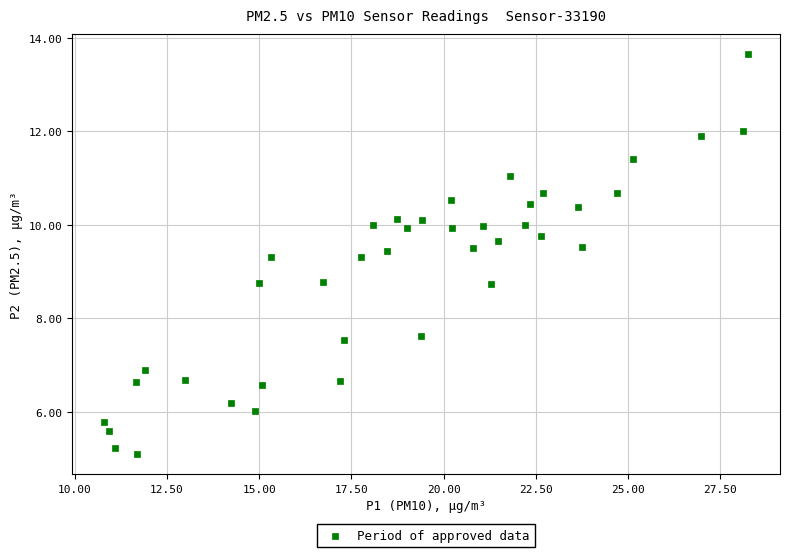

What is the range of X values (max minus min)?

17.4